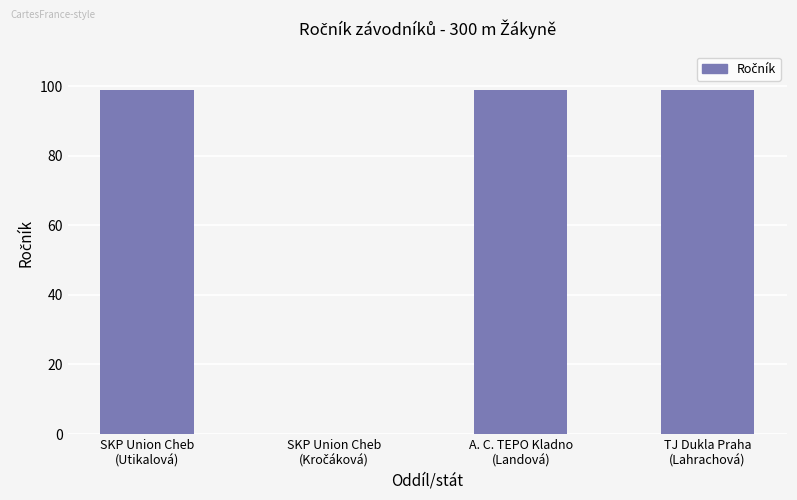

What is the maximum value shown in the chart?

99